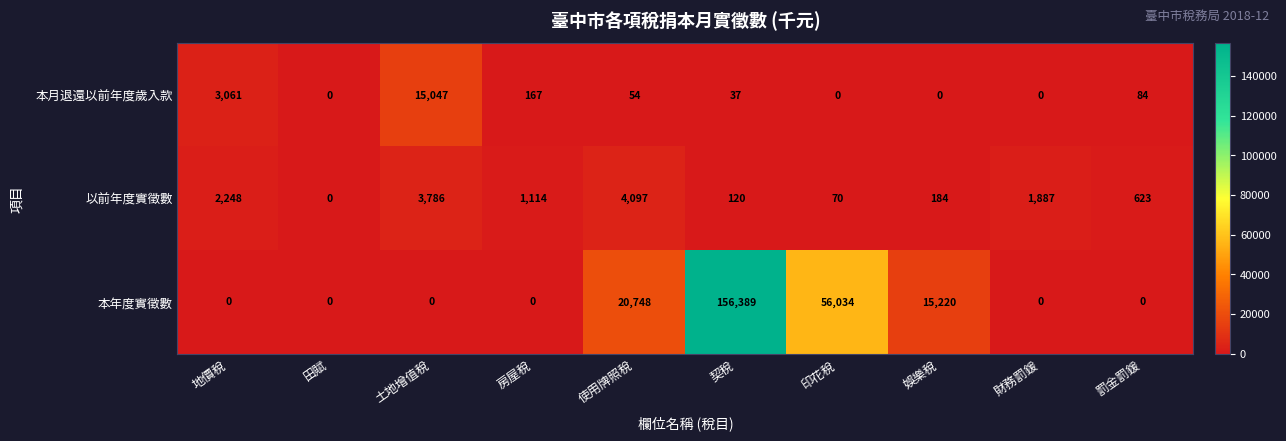

What is the sum of all 本年度實徵數 values?

248391